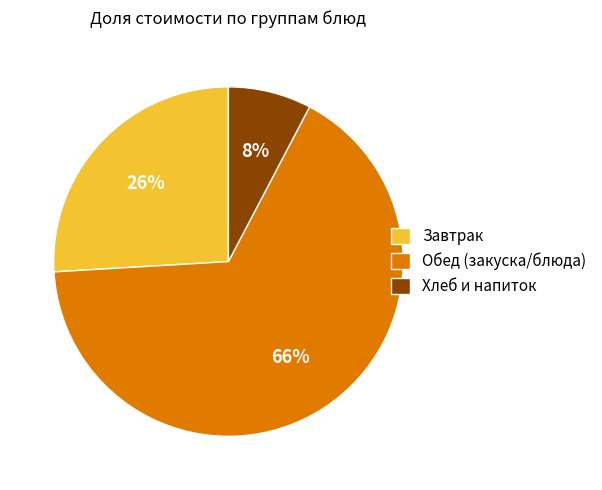

To the nearest percent, what is the difference between the Завтрак and Хлеб и напиток slice percentages?

18%